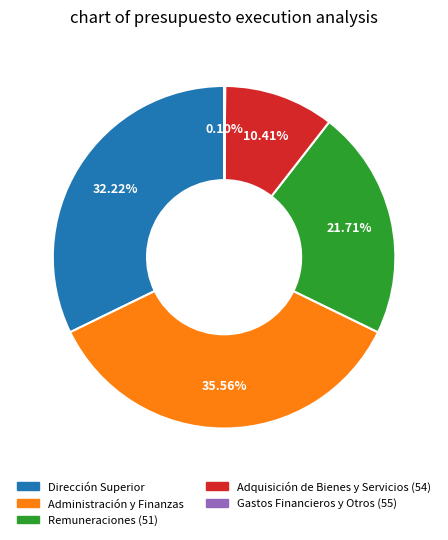

Which has a higher value, Remuneraciones (51) or Dirección Superior?

Dirección Superior